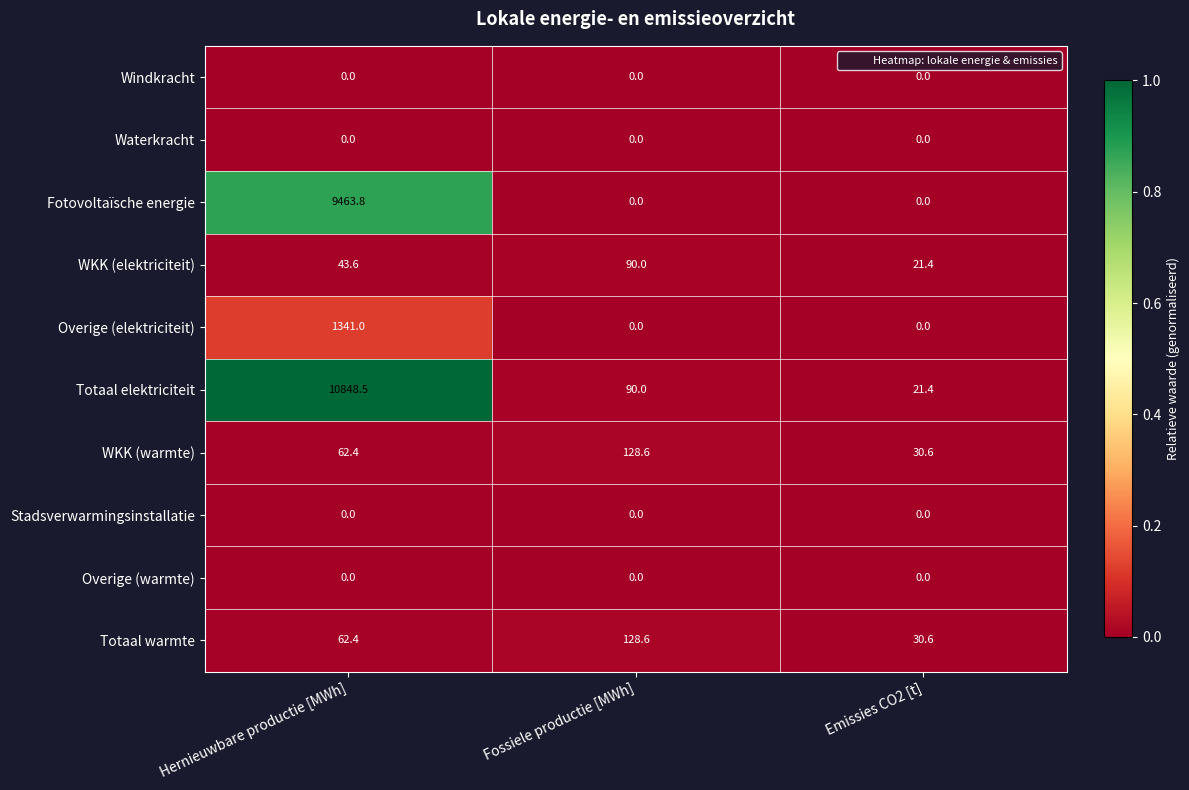

At which category is the sum across all series the highest?

Hernieuwbare productie [MWh]